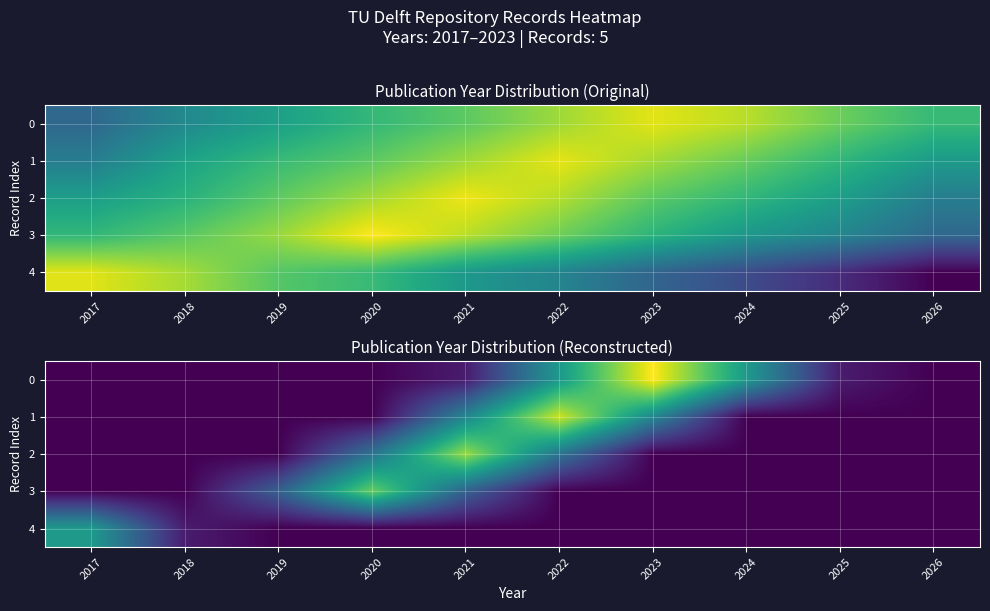

How many series are shown in this chart?

5